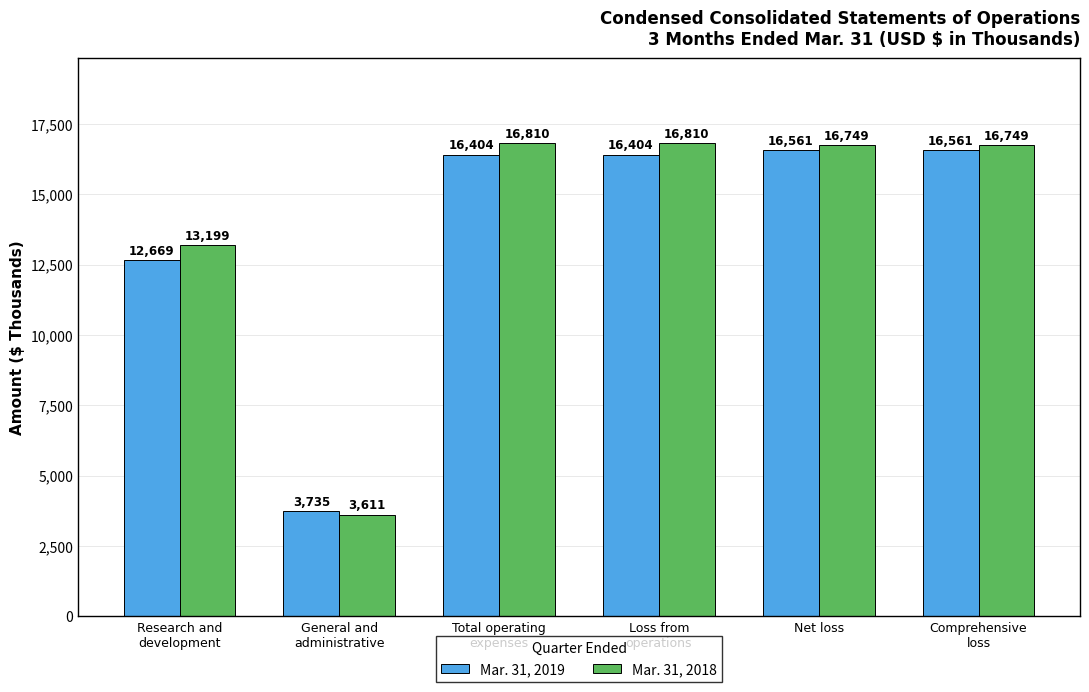

At Research and
development, list the series in order from largest to smallest.

Mar. 31, 2018, Mar. 31, 2019